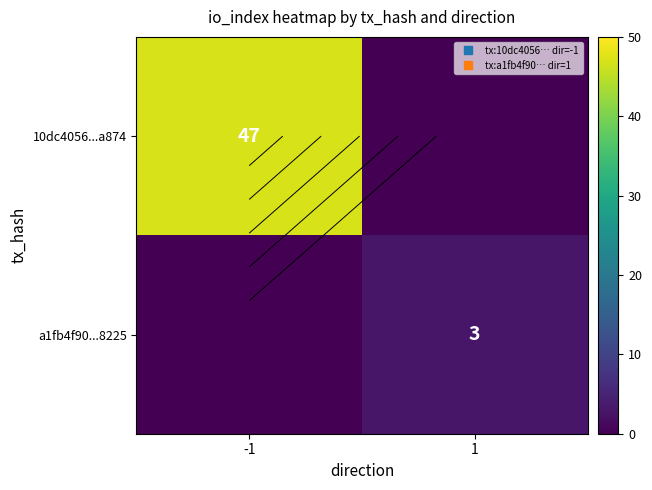

Which category has the lowest value in the 10dc4056...a874 series?

1